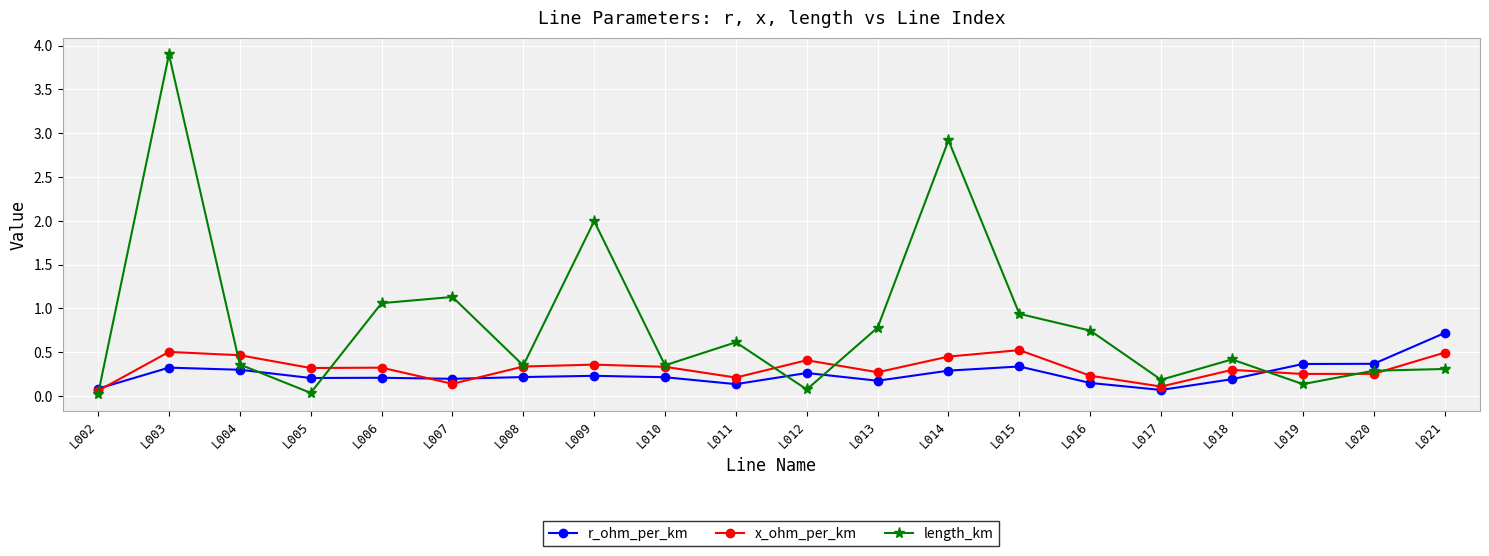

At which label does length_km reach its peak?

L003